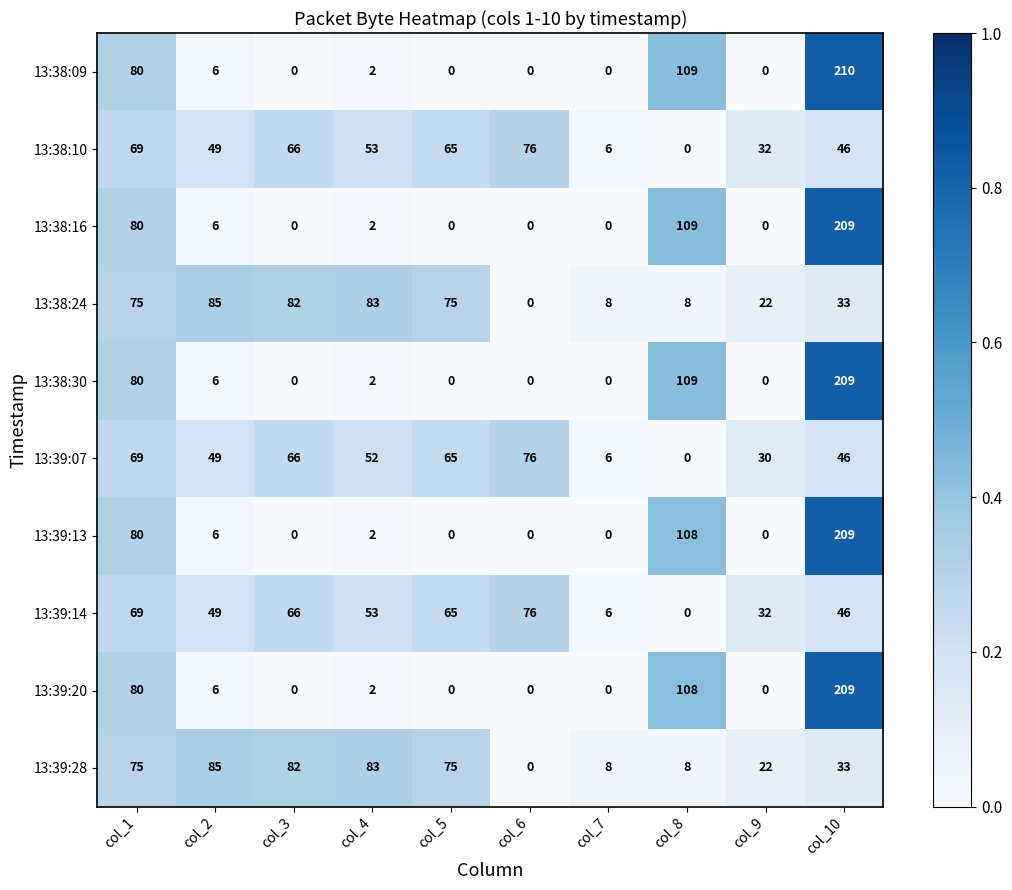

What is the total value across all series at col_1?

757